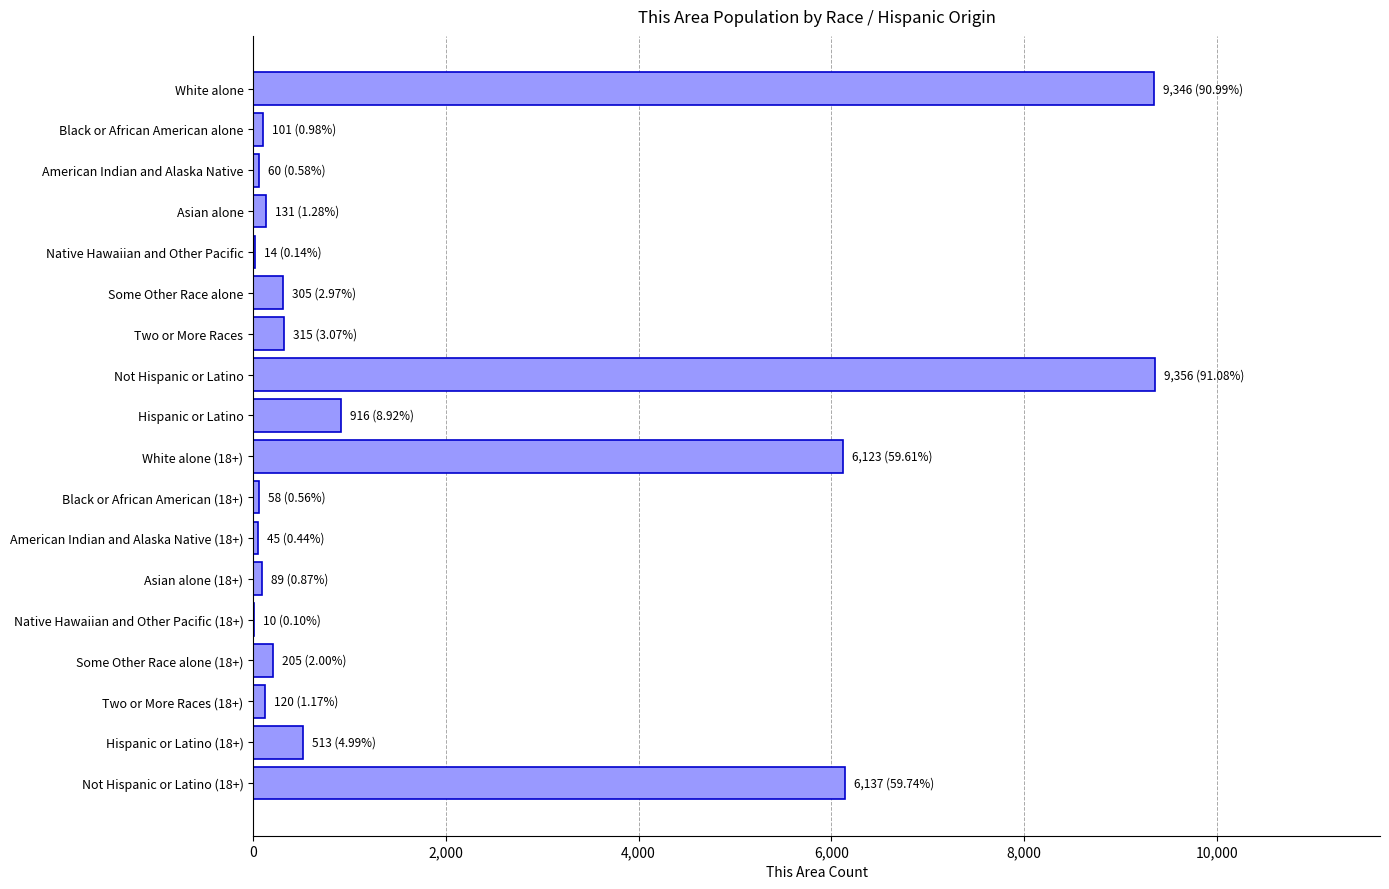

Count the number of categories in the chart.

18